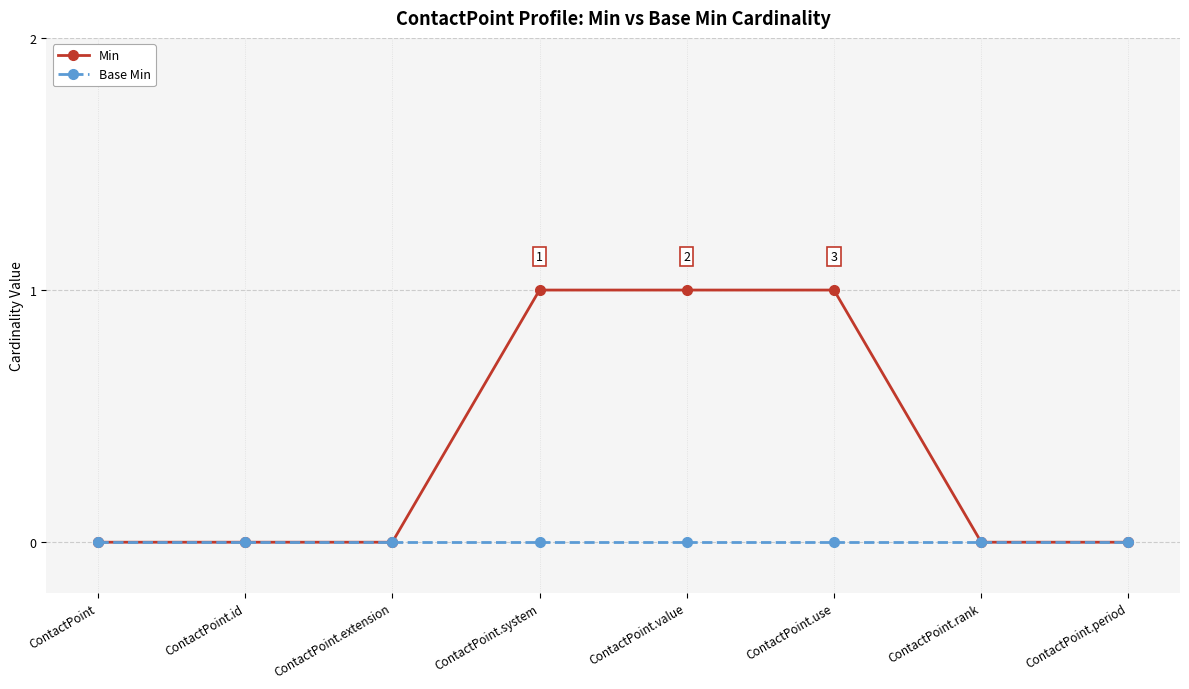

Is it true that Min equals 0 at ContactPoint.id?

True